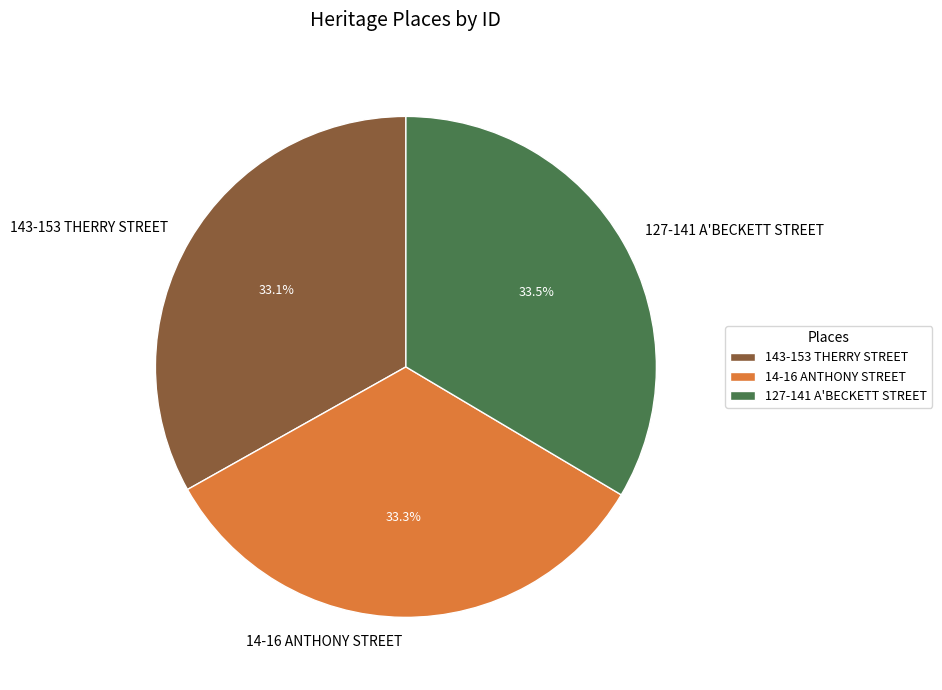

Does 14-16 ANTHONY STREET represent more than half of the total?

No